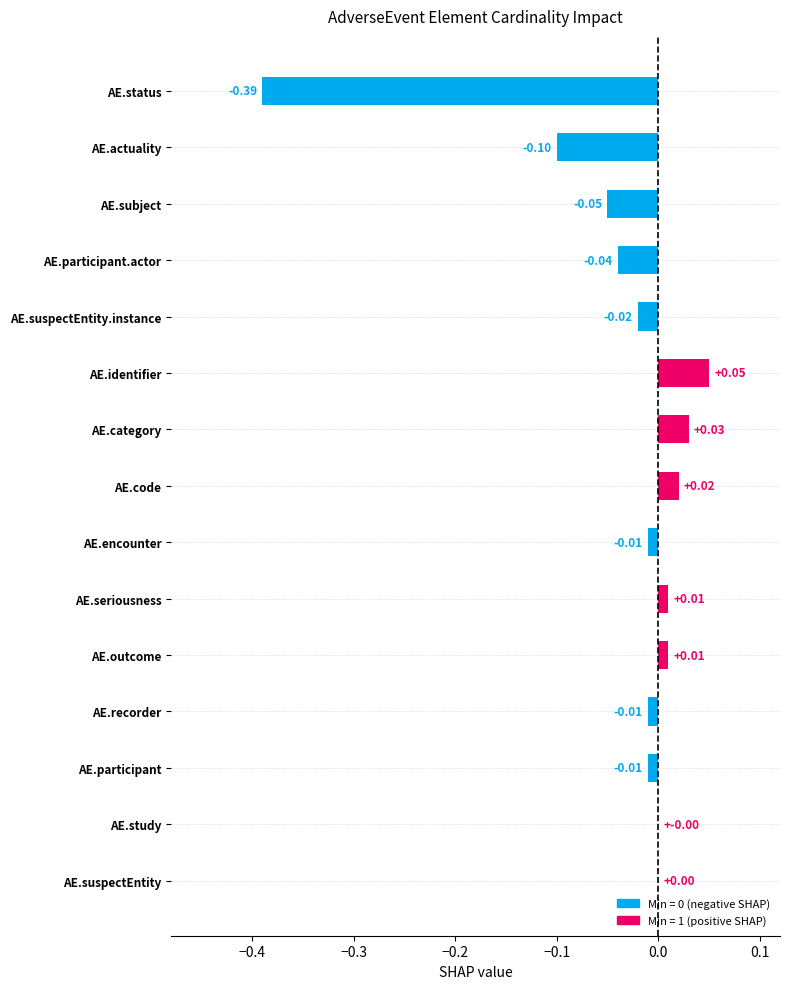

What is the sum of all values?

-0.5